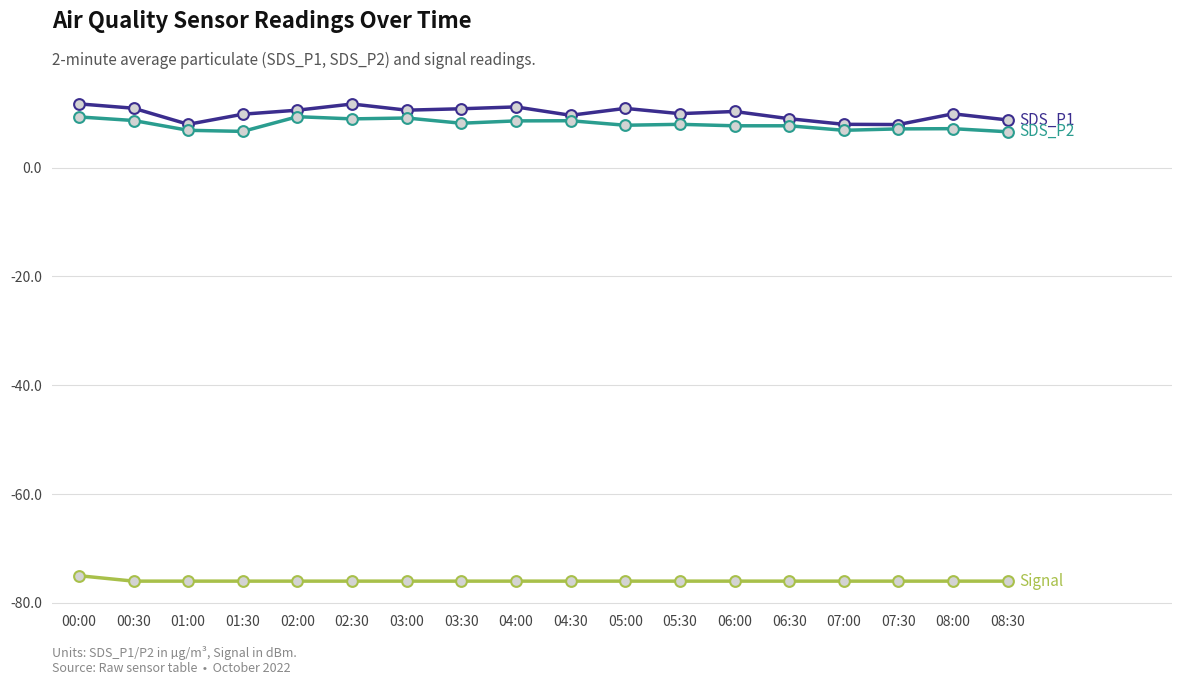

What is the difference between the highest and lowest values at 03:30?

86.8